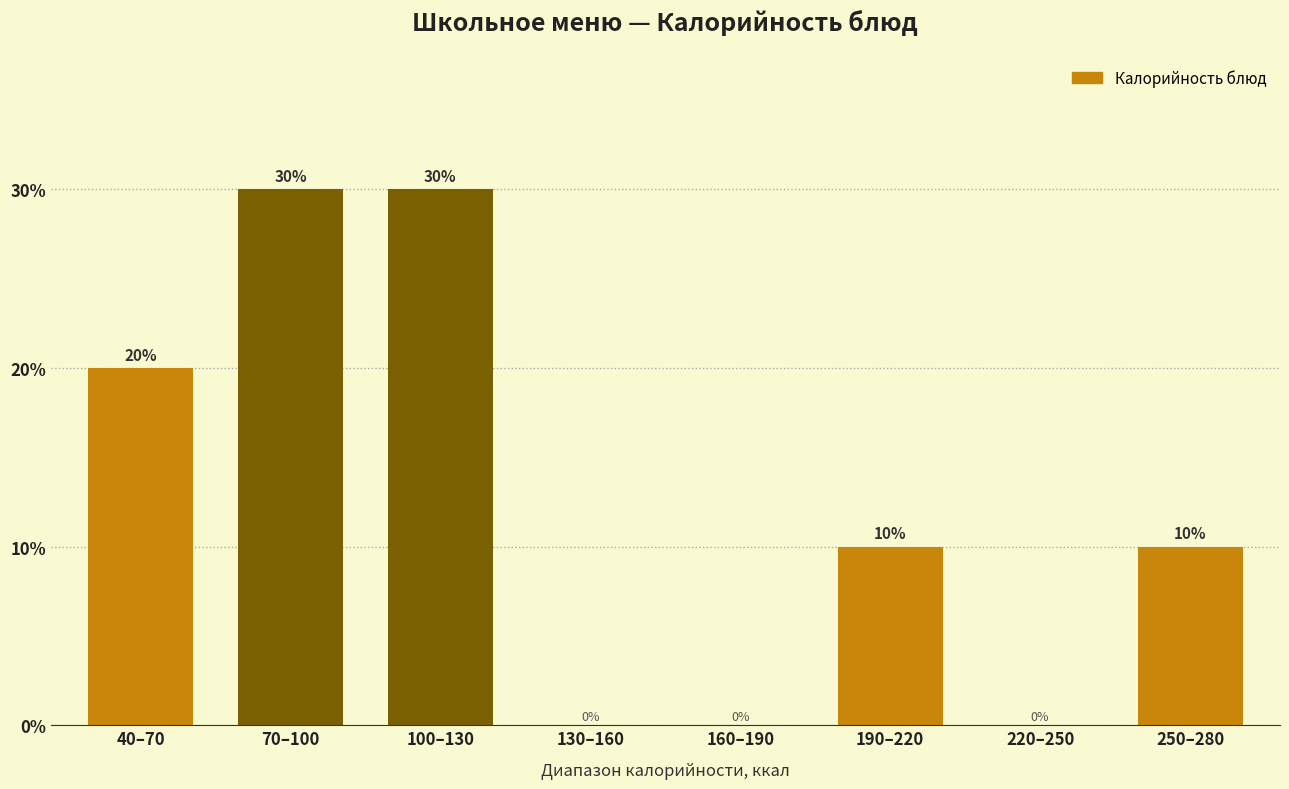

Reading left to right, transcribe all the data shown in this chart.

40–70=20	70–100=30	100–130=30	130–160=0	160–190=0	190–220=10	220–250=0	250–280=10